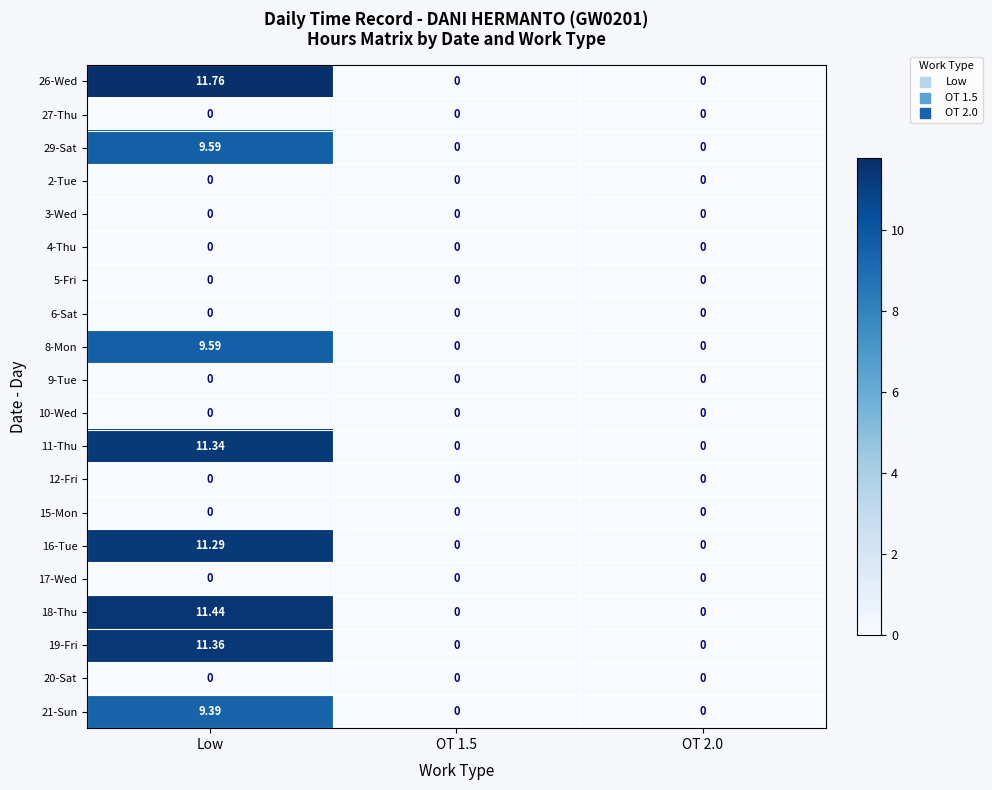

At which label does 21-Sun reach its peak?

Low